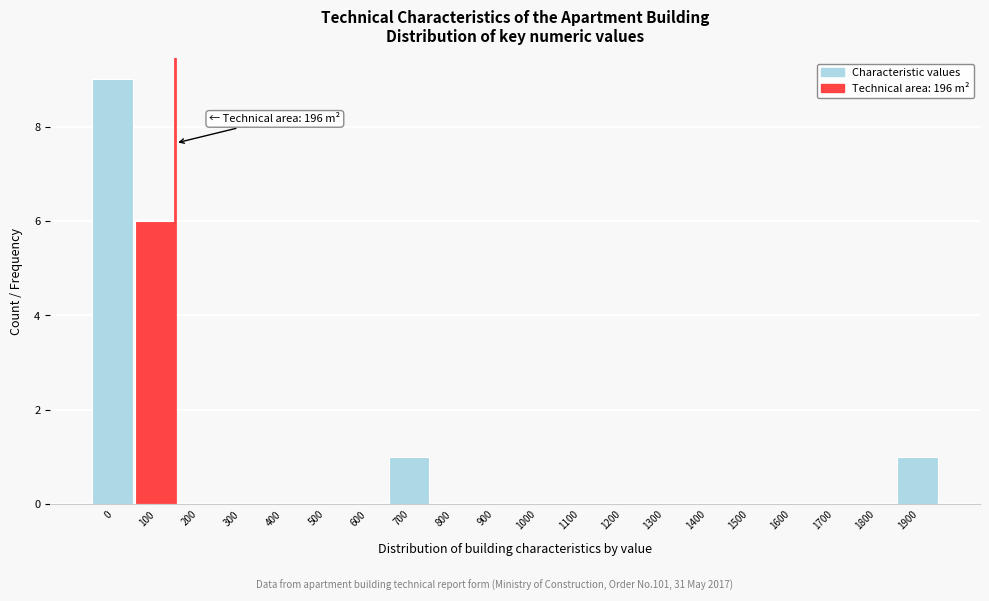

Reading left to right, transcribe all the data shown in this chart.

0=9	100=6	200=0	300=0	400=0	500=0	600=0	700=1	800=0	900=0	1000=0	1100=0	1200=0	1300=0	1400=0	1500=0	1600=0	1700=0	1800=0	1900=1